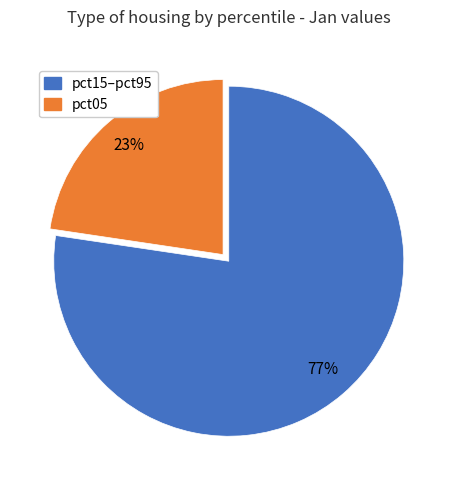

Is there a majority slice in this chart?

Yes